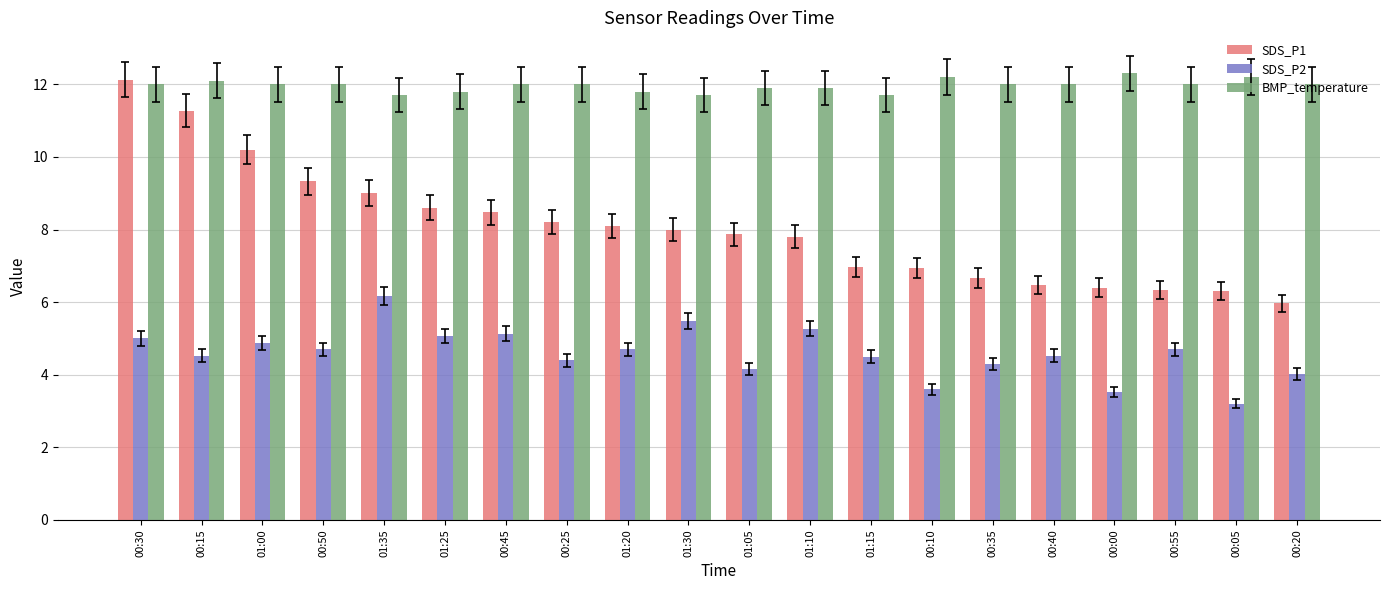

What position from the left is 00:45?

7